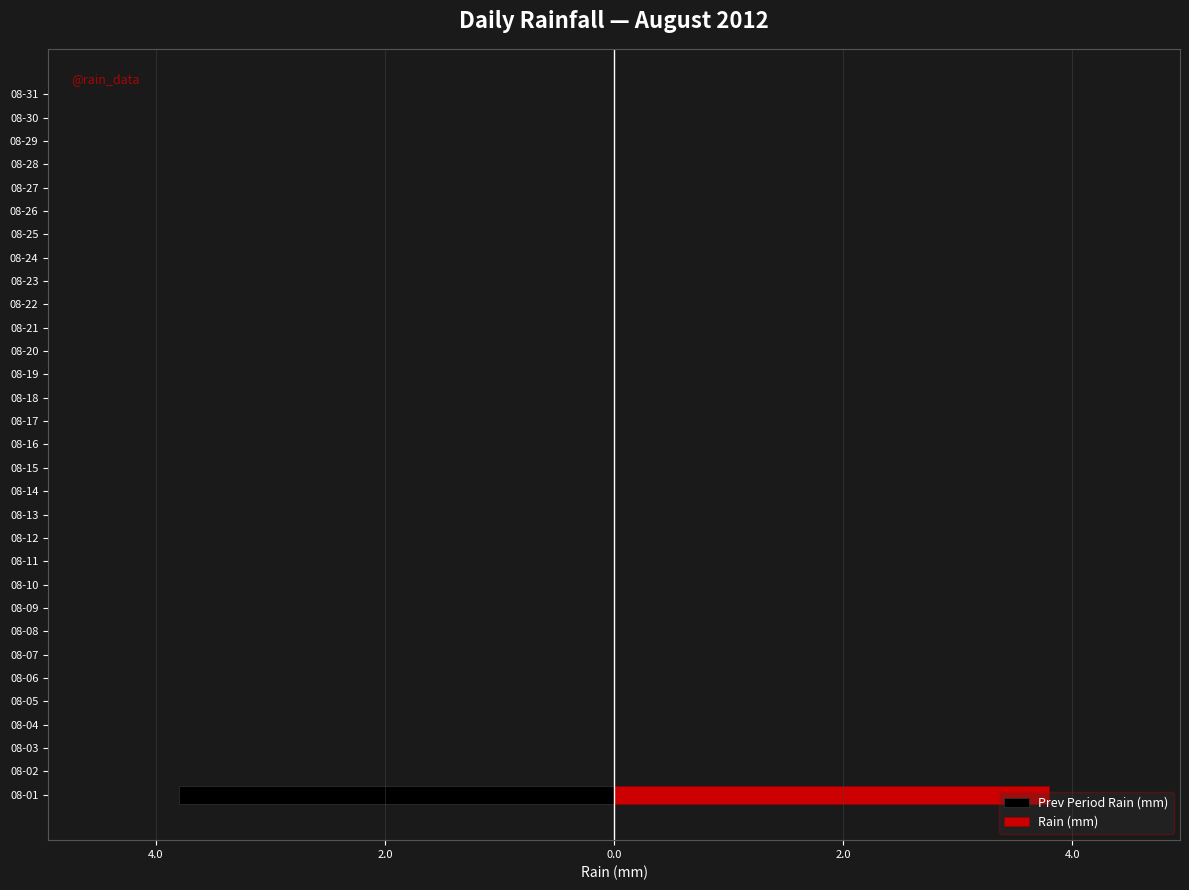

What is the minimum value for Prev Period Rain (mm)?

-3.8